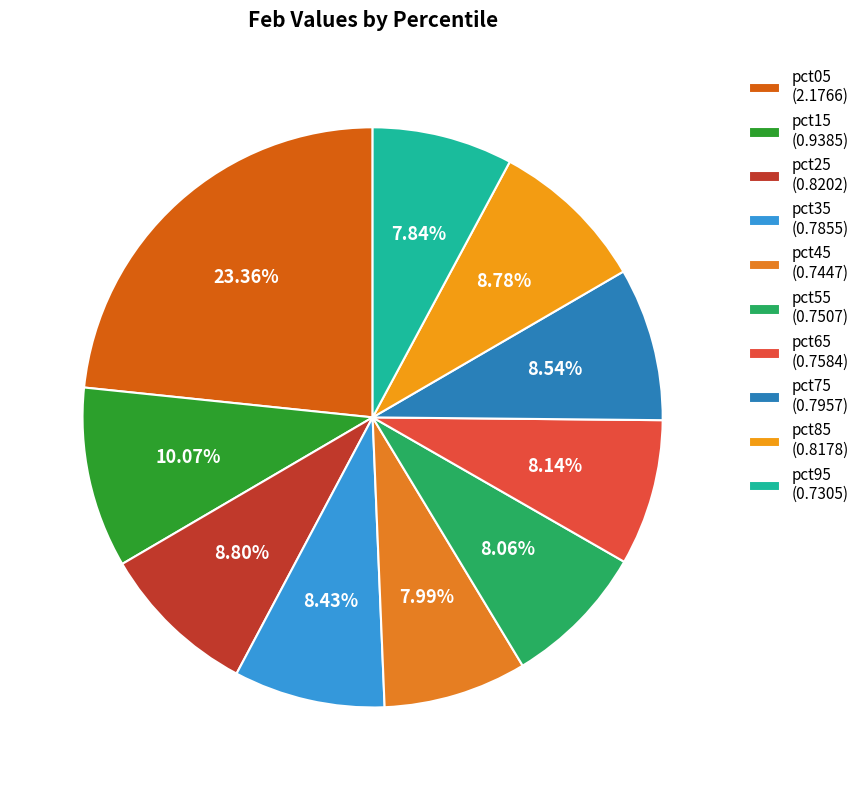

Count the number of slices in the pie.

10